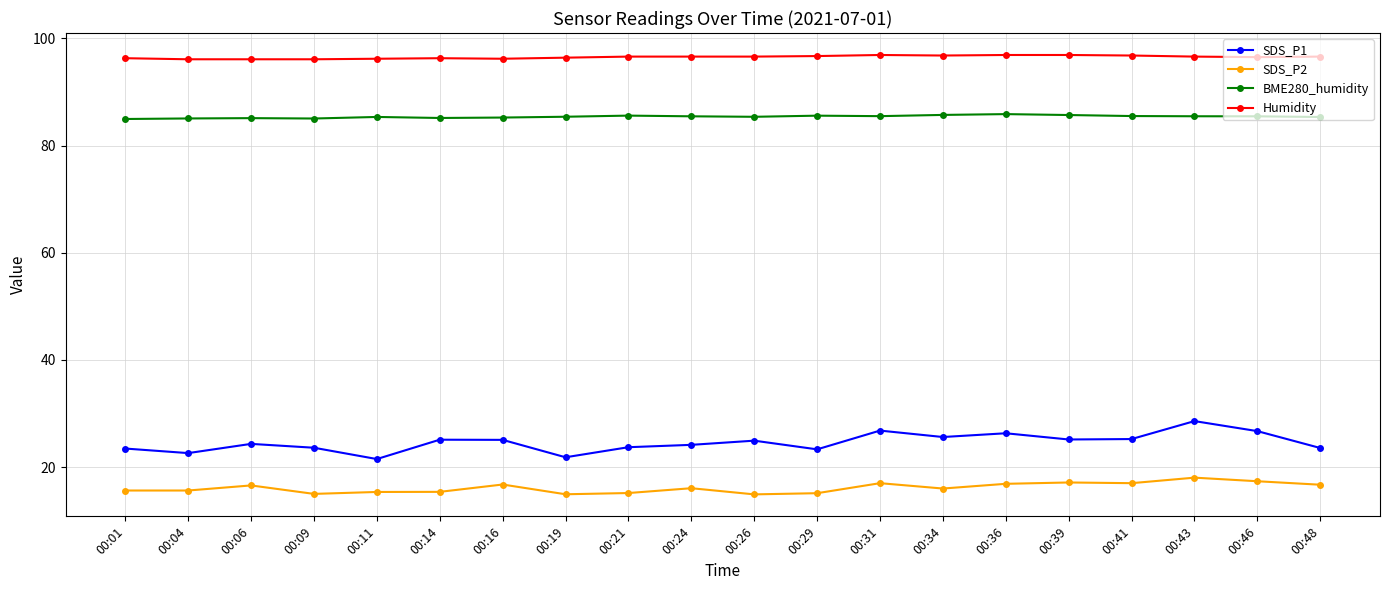

How many lines are shown in the chart?

4